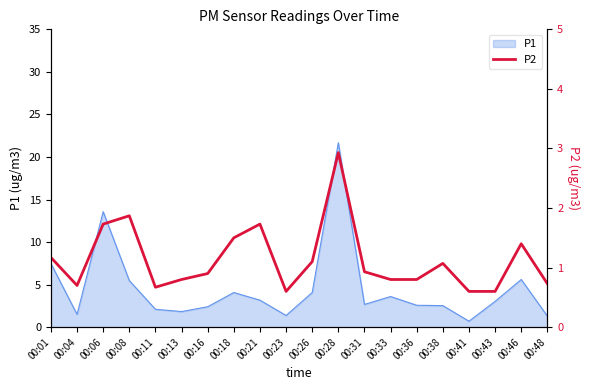

True or false: P1 has a value of 3.6 at 00:33.

True